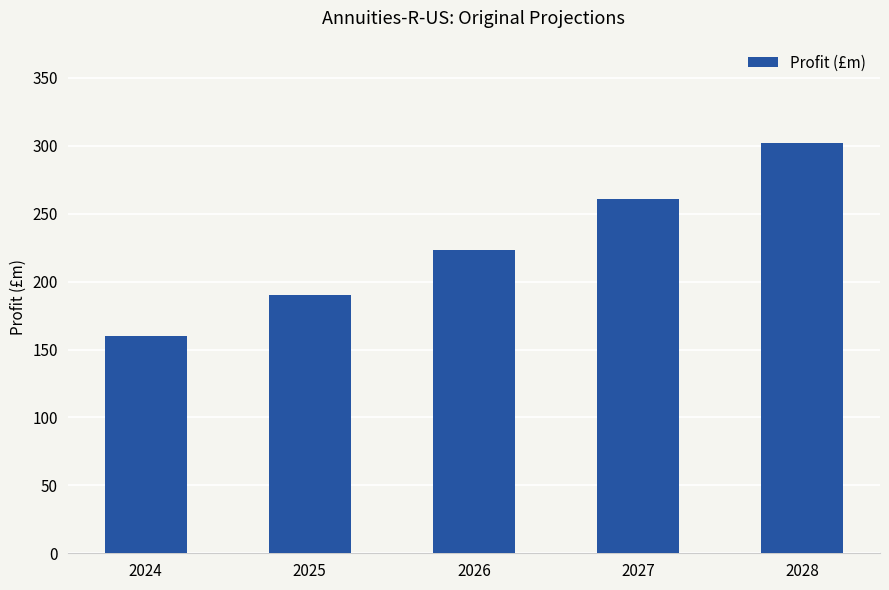

Reading left to right, transcribe all the data shown in this chart.

2024=160.0	2025=190.0	2026=223.4	2027=260.6	2028=302.0